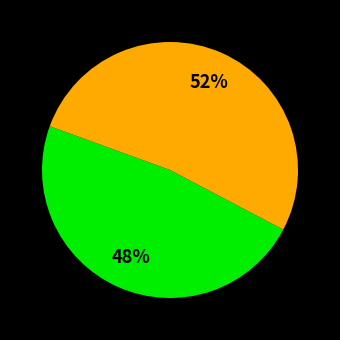

How many segments does this pie chart have?

2